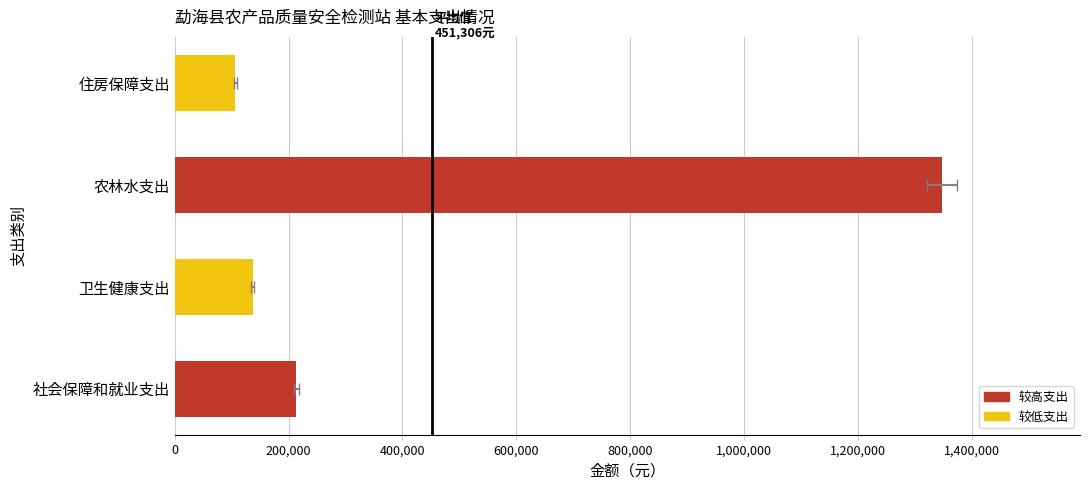

What is the change in value from 社会保障和就业支出 to 农林水支出?

+1134265.0